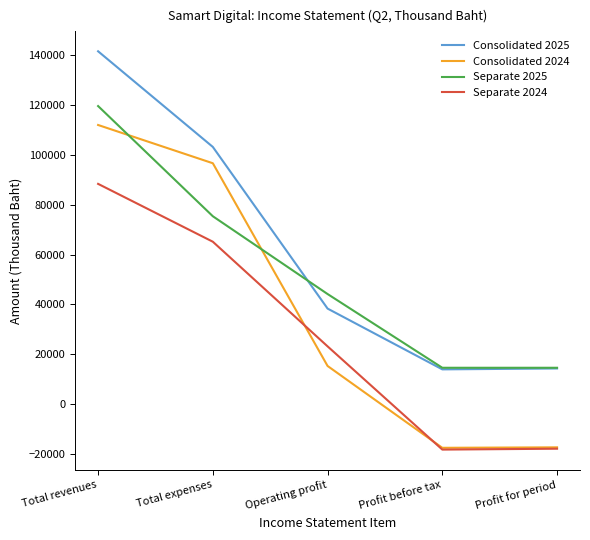

True or false: Separate 2024 and Consolidated 2024 intersect in this chart.

True